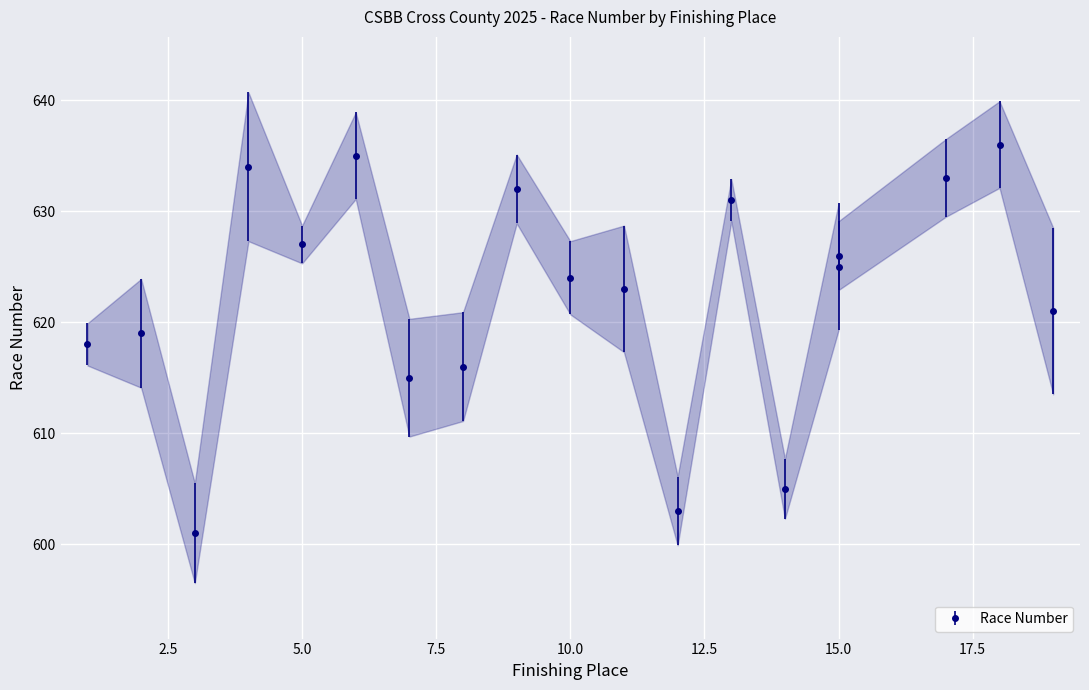

What is the minimum value shown in the chart?

601